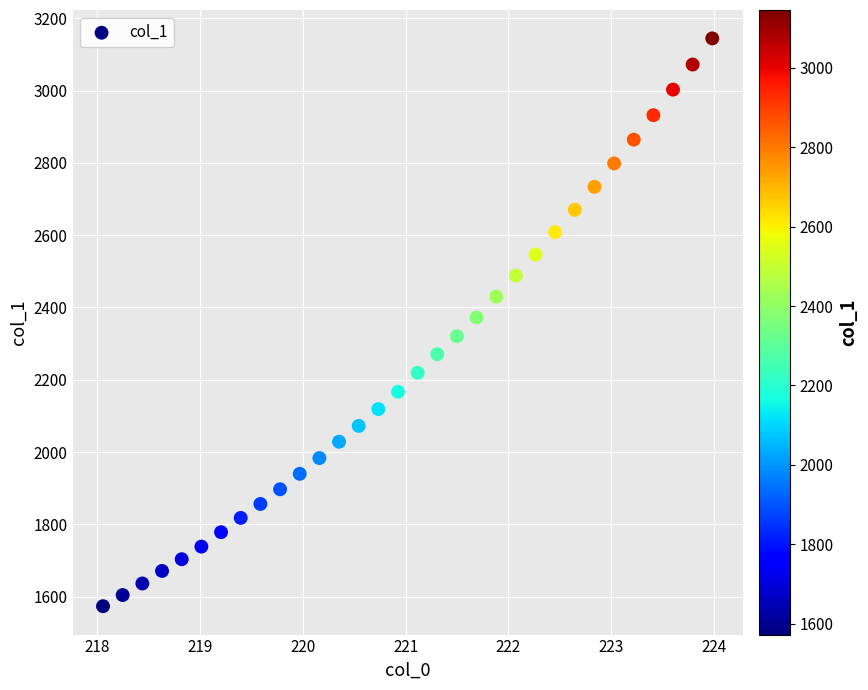

What is the range of Y values (max minus min)?

1571.5